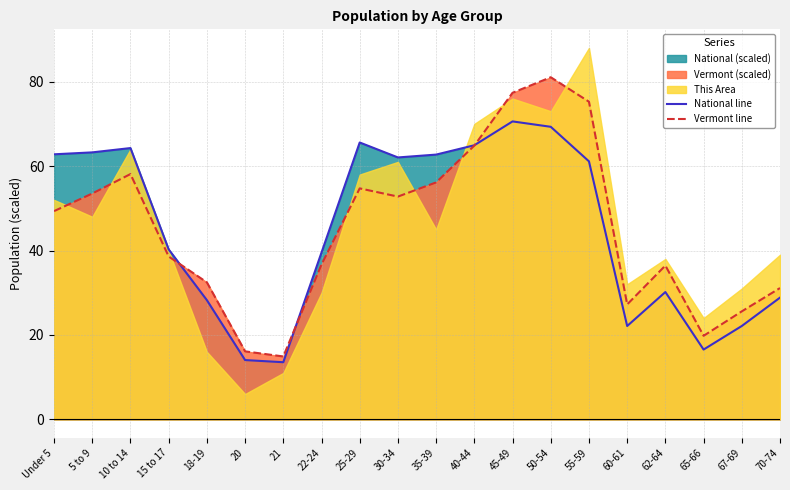

At which label is Vermont line closest to 47?

Under 5